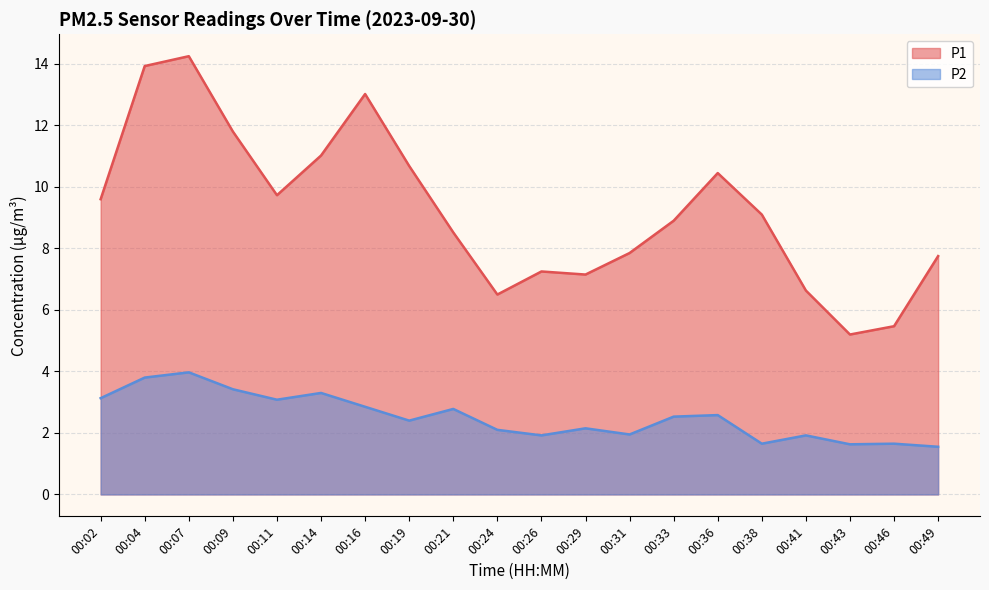

At which category is the sum across all series the highest?

00:07